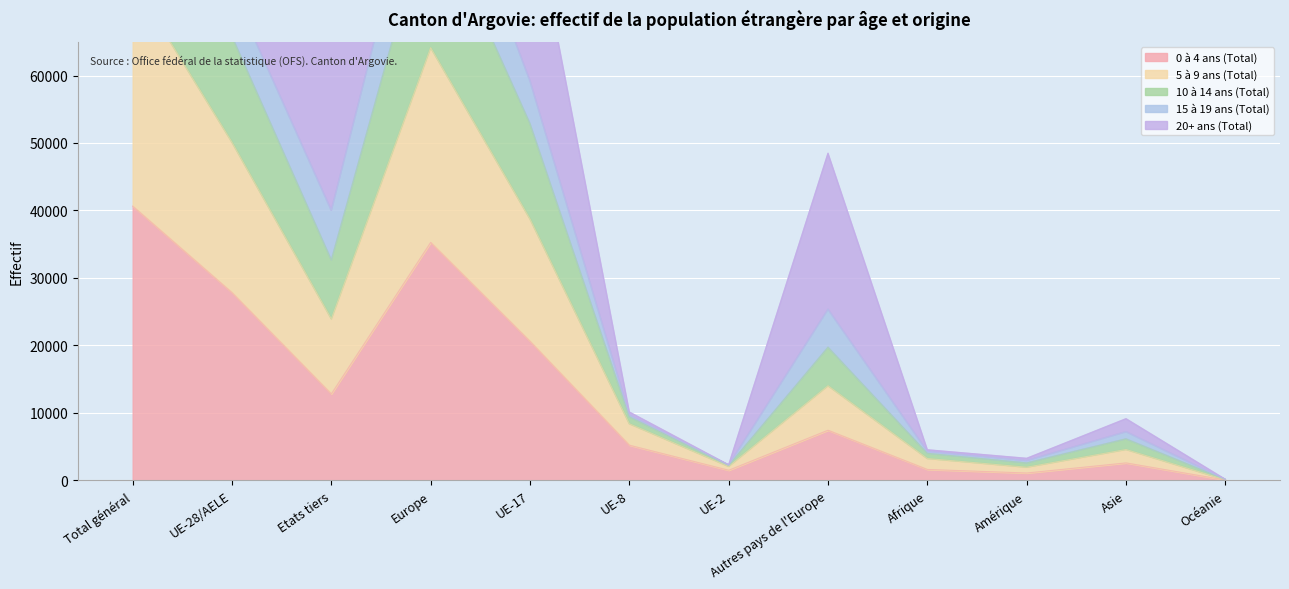

True or false: 0 à 4 ans (Total) has a value of 53663 at Europe.

False